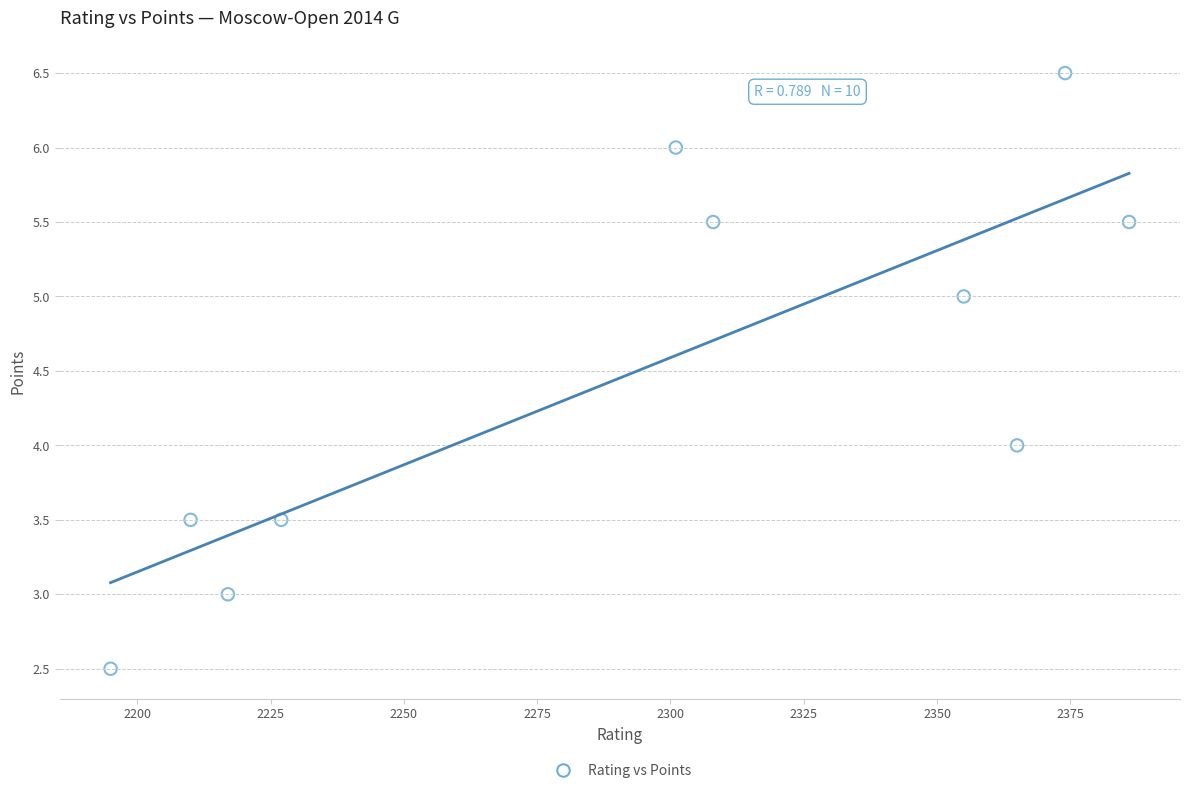

What is the range of Y values (max minus min)?

4.0